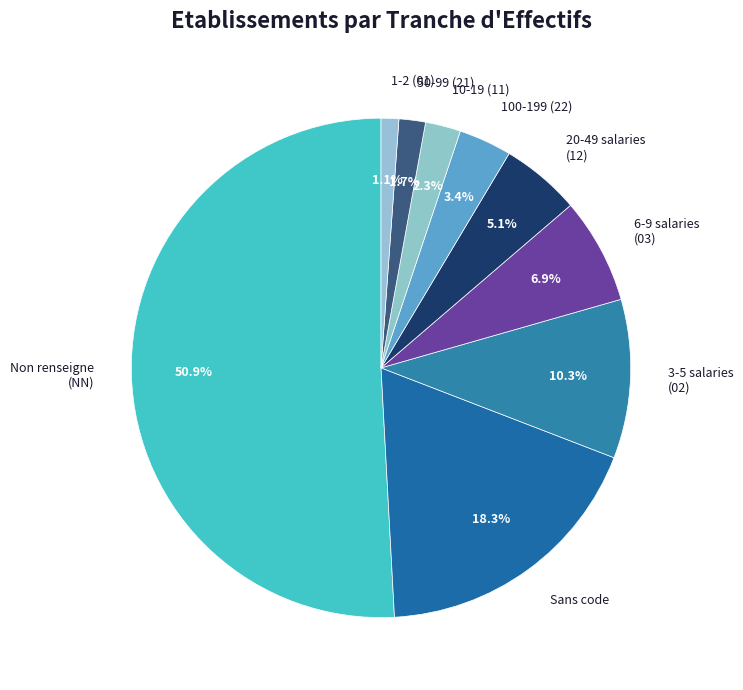

Rank the categories by value from highest to lowest.

Non renseigne (NN), Sans code, 3-5 salaries (02), 6-9 salaries (03), 20-49 salaries (12), 100-199 (22), 10-19 (11), 50-99 (21), 1-2 (01)